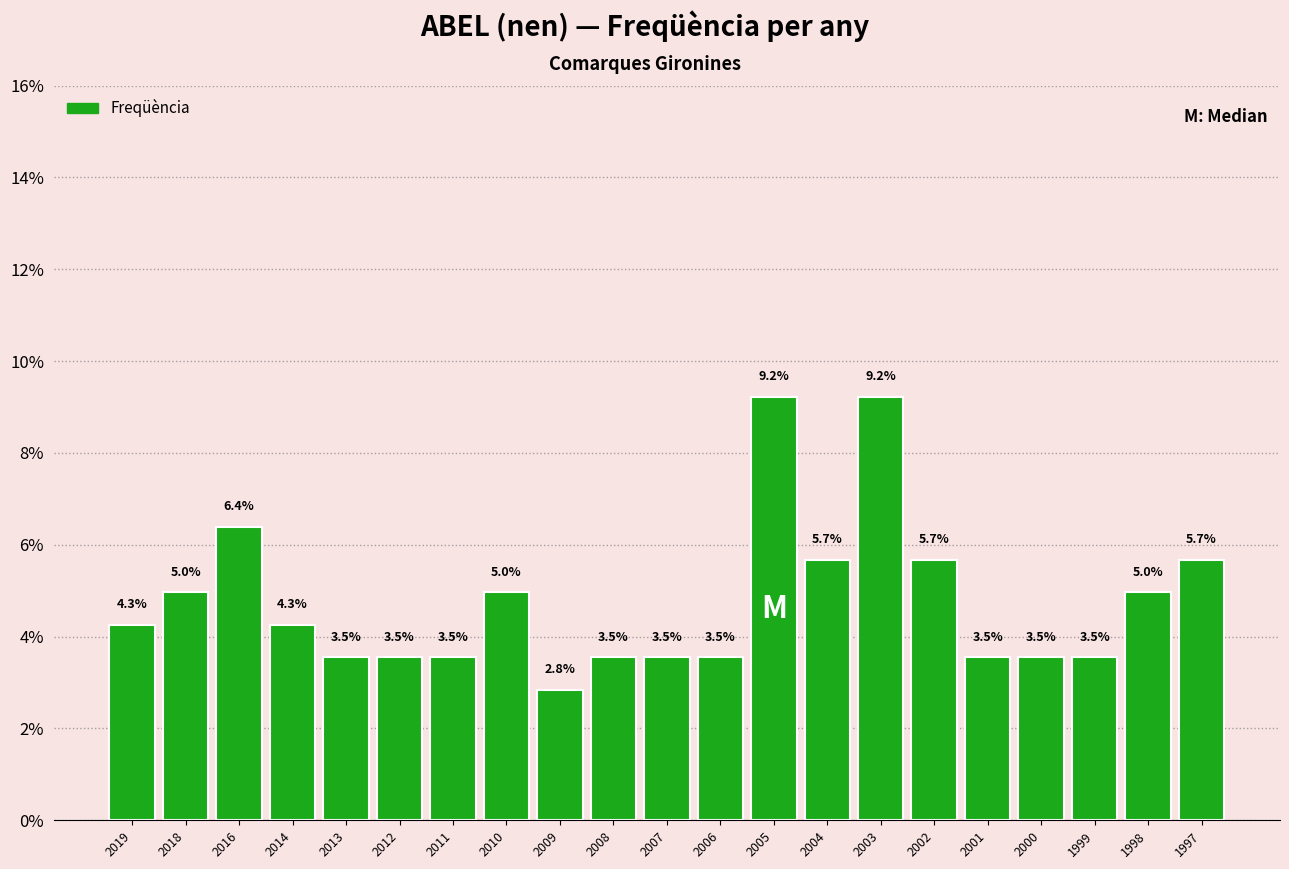

Reading left to right, transcribe all the data shown in this chart.

2019=4.3	2018=5.0	2016=6.4	2014=4.3	2013=3.5	2012=3.5	2011=3.5	2010=5.0	2009=2.8	2008=3.5	2007=3.5	2006=3.5	2005=9.2	2004=5.7	2003=9.2	2002=5.7	2001=3.5	2000=3.5	1999=3.5	1998=5.0	1997=5.7